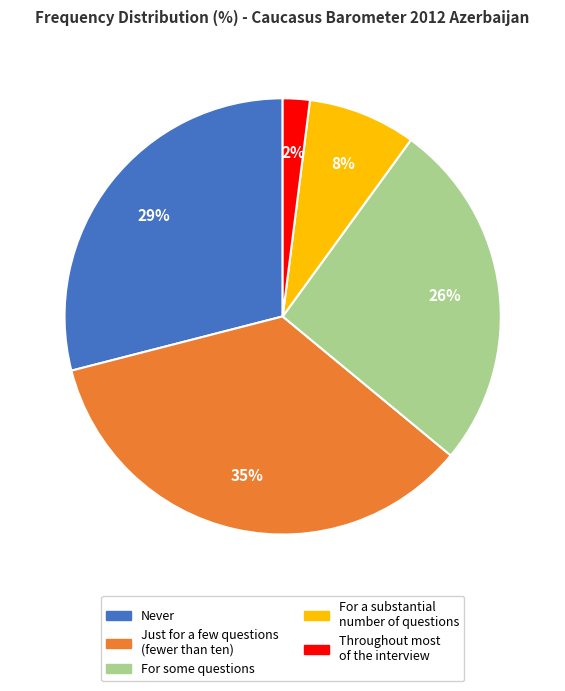

Is the sum of Just for a few questions (fewer than ten) and For a substantial number of questions greater than half?

No